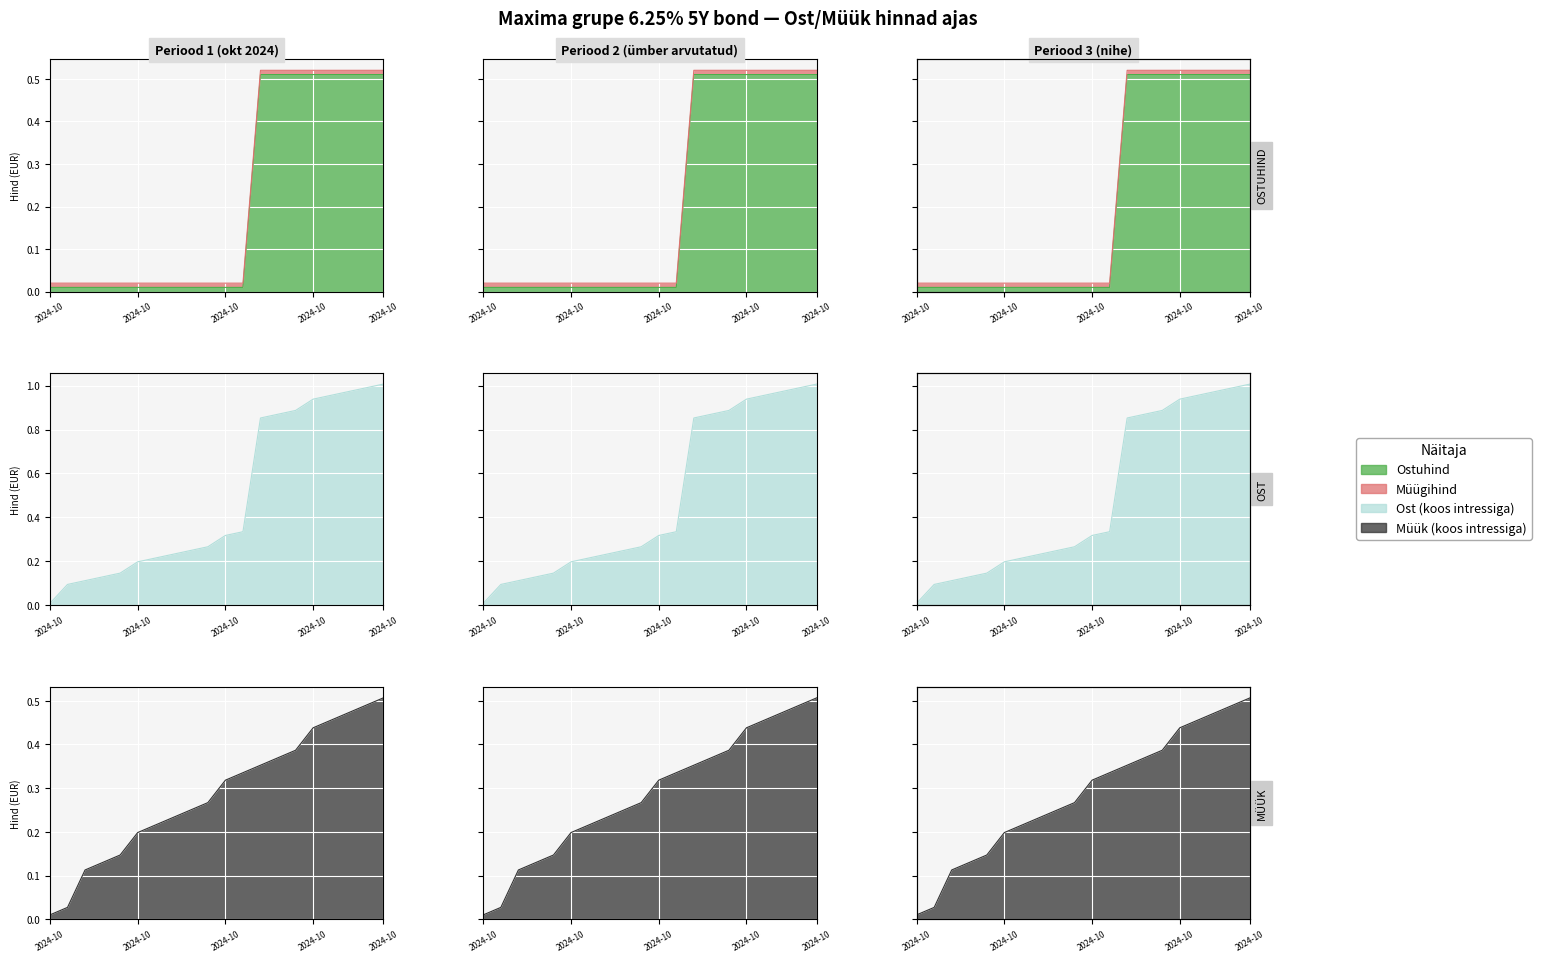

Which category has the highest value in the Müük series?

2024-10